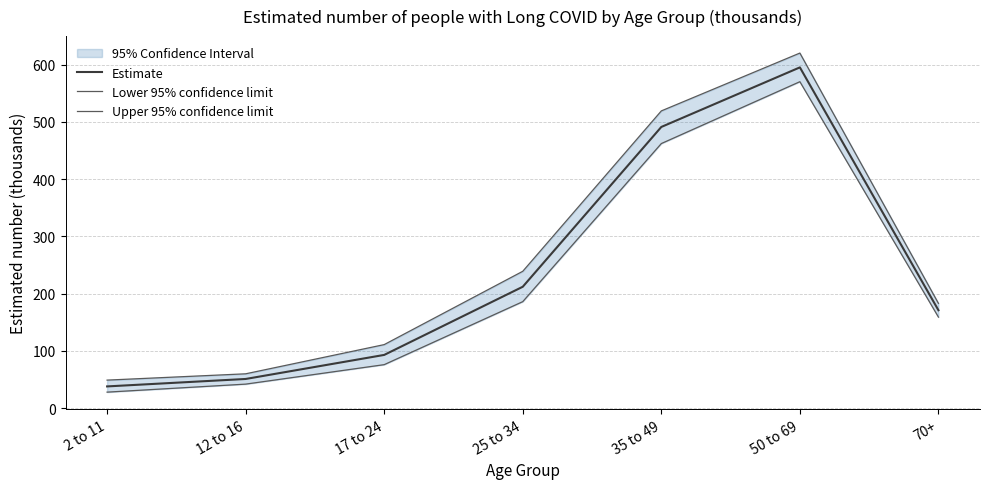

Reading right to left, what are all the values shown in this chart?

Estimate: 70+=171	50 to 69=595	35 to 49=491	25 to 34=212	17 to 24=93	12 to 16=51	2 to 11=38
Lower 95% confidence limit: 70+=159	50 to 69=570	35 to 49=462	25 to 34=186	17 to 24=76	12 to 16=42	2 to 11=28
Upper 95% confidence limit: 70+=183	50 to 69=620	35 to 49=519	25 to 34=239	17 to 24=111	12 to 16=60	2 to 11=49